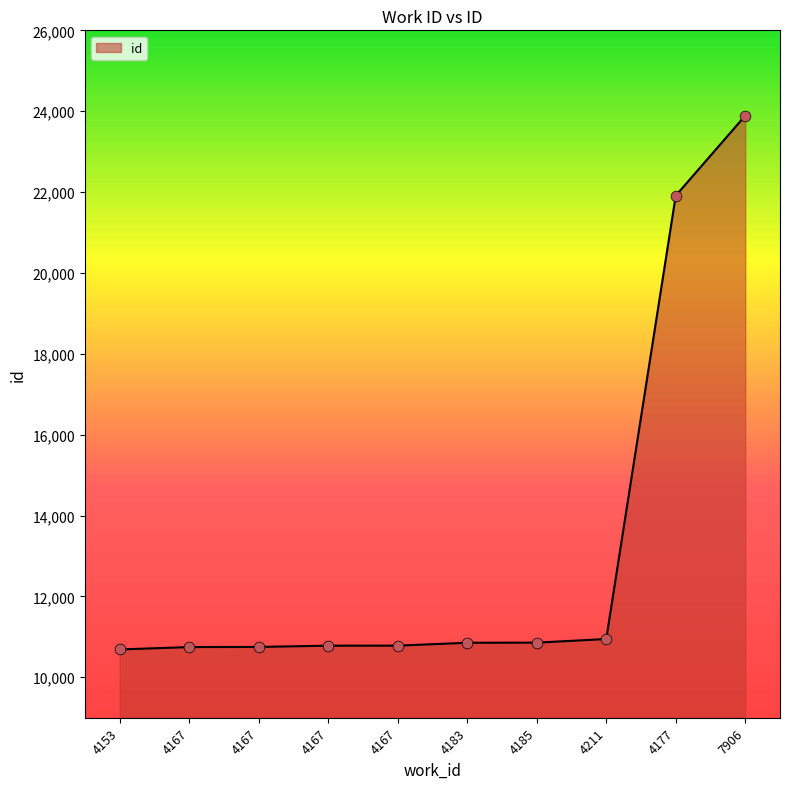

How many lines are shown in the chart?

1